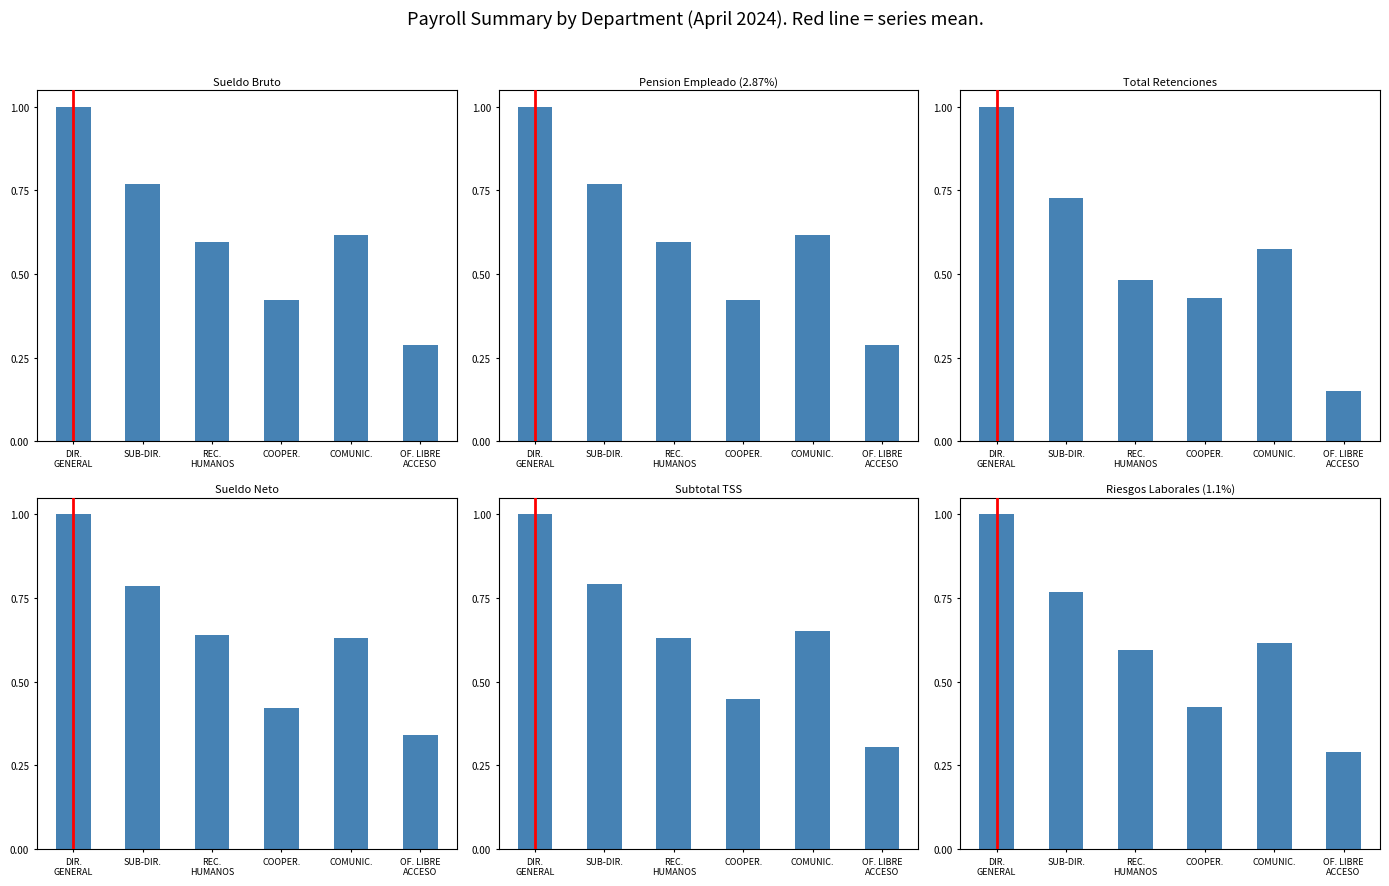

Is it true that Pension Empleado (2.87%) equals 0.3 at OF. LIBRE
ACCESO?

True